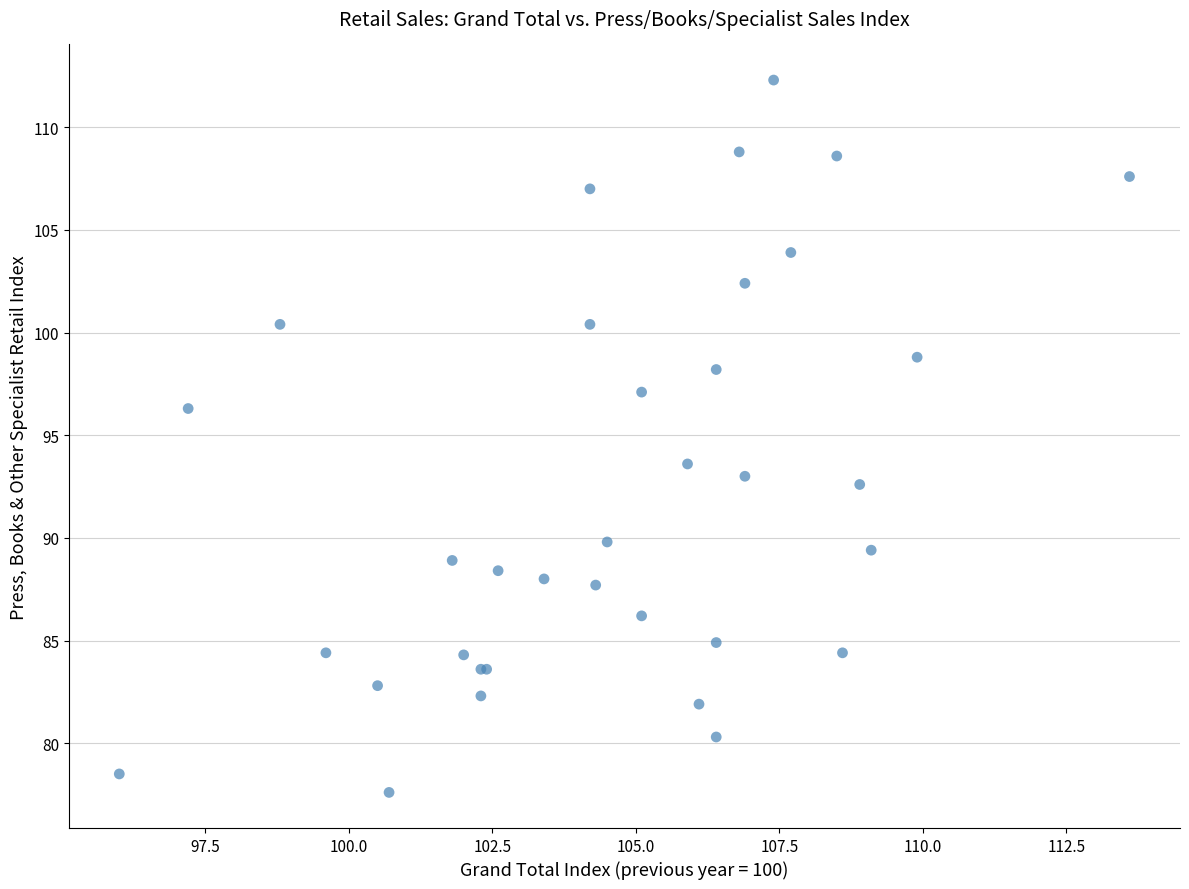

What Y value in the scatter plot is closest to 94?

93.6